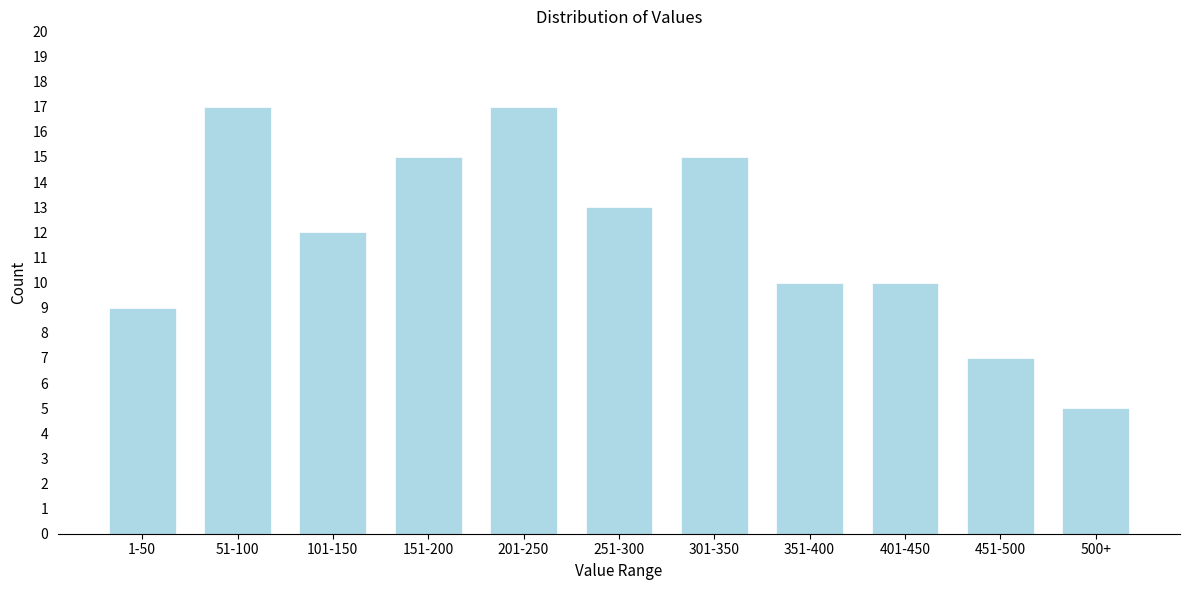

Reading left to right, transcribe all the data shown in this chart.

1-50=9	51-100=17	101-150=12	151-200=15	201-250=17	251-300=13	301-350=15	351-400=10	401-450=10	451-500=7	500+=5